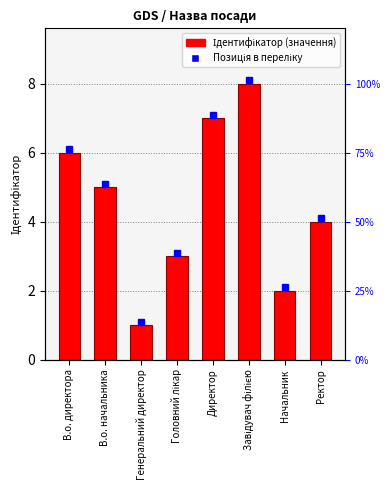

Reading left to right, list all the values displayed in this chart.

В.о. директора=6	В.о. начальника=5	Генеральний директор=1	Головний лікар=3	Директор=7	Завідувач філією=8	Начальник=2	Ректор=4